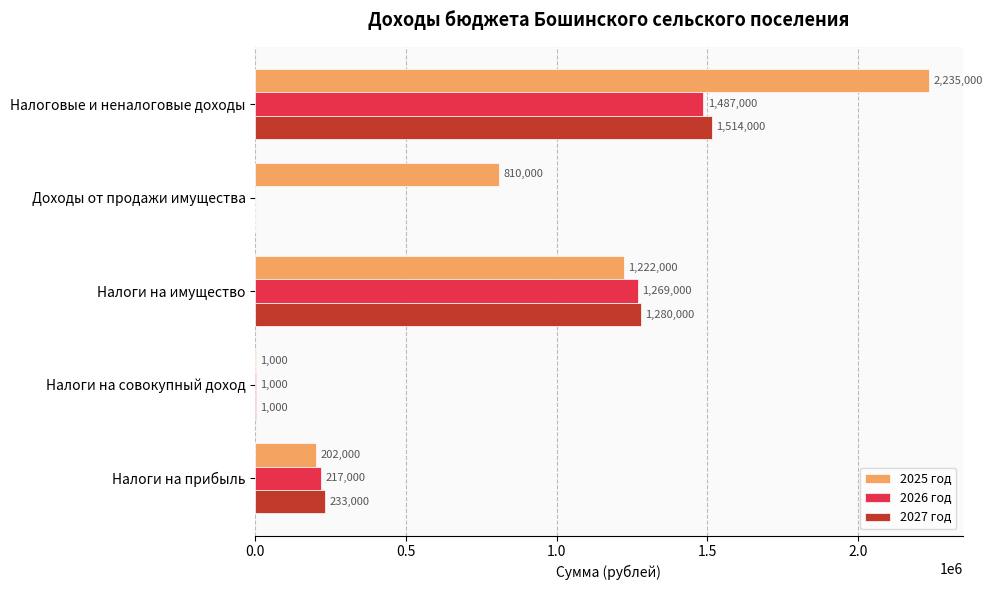

True or false: 2025 год has a value of 1000 at Налоги на совокупный доход.

True